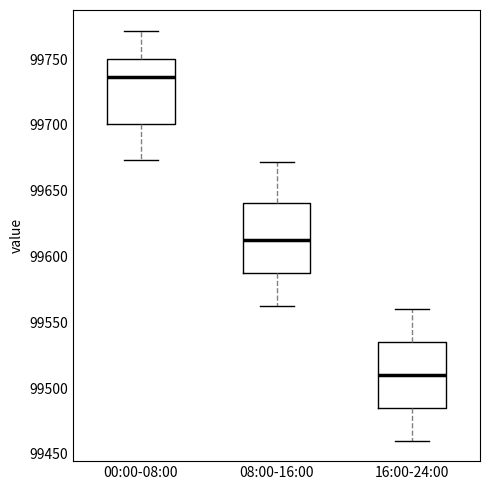

Reading left to right, read every box against the y-axis: the position of its median line, the range the box covers, and the ends of its whiskers. The values are not printed on the chart, so give them approximately, as read against the axis.

00:00-08:00: median 99735, box 99700 to 99750, whiskers 99675 to 99770
08:00-16:00: median 99610, box 99585 to 99640, whiskers 99560 to 99670
16:00-24:00: median 99510, box 99485 to 99535, whiskers 99460 to 99560